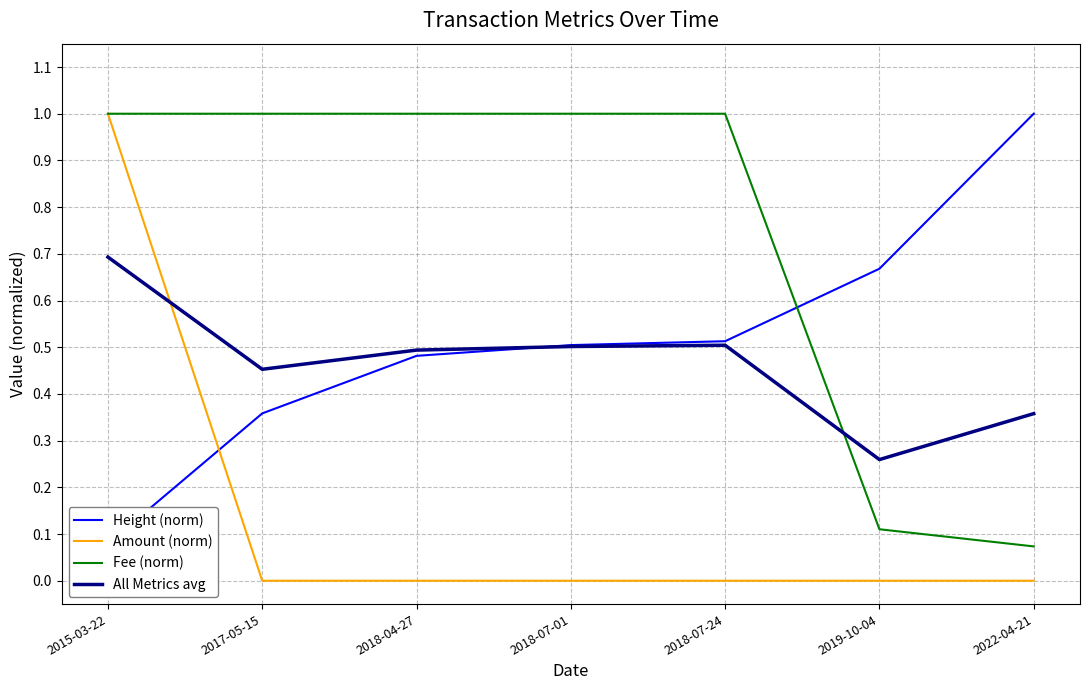

Is it true that Fee (norm) equals 0.1 at 2022-04-21?

True